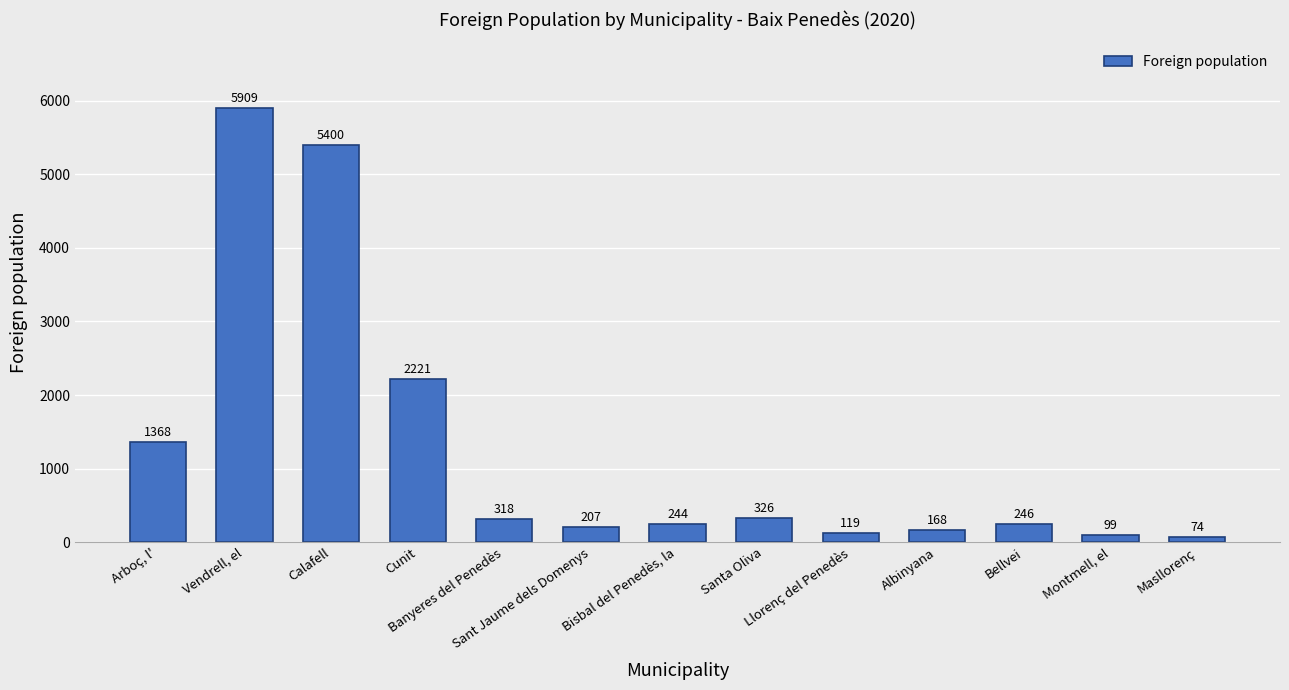

The value at Cunit is 3772. True or false?

False